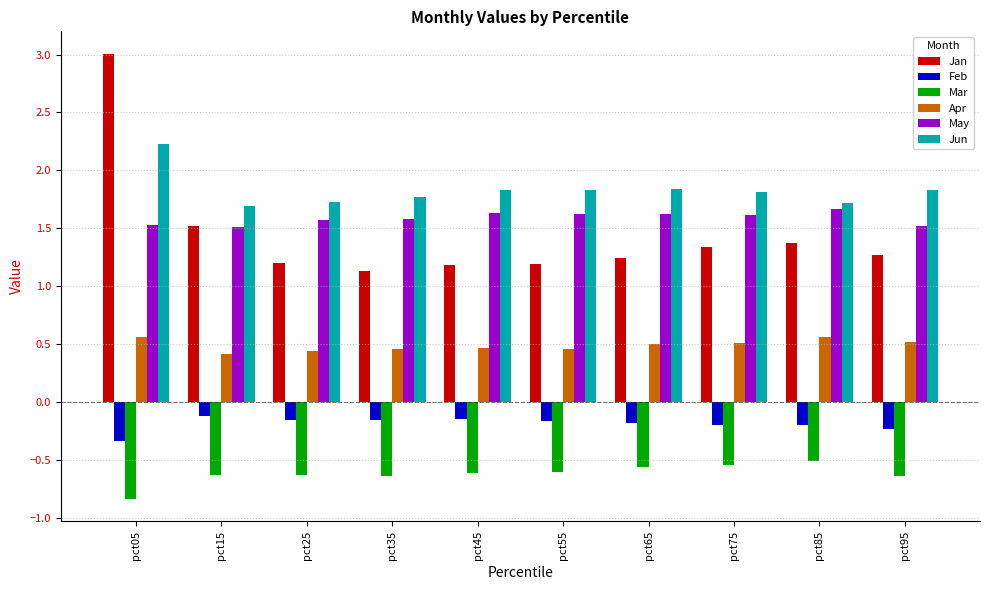

Is the value of Jan at pct55 greater than the value of May at pct75?

No